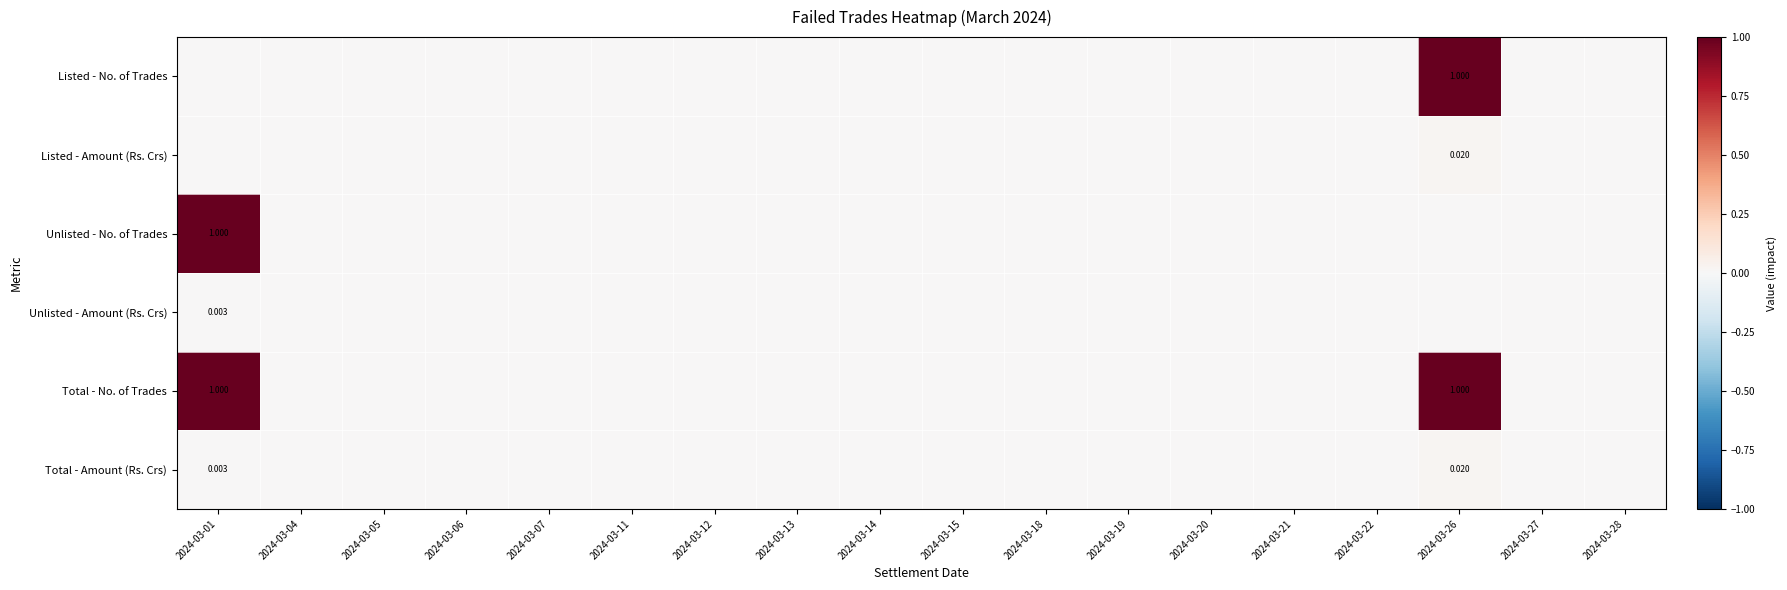

Rank the series by their maximum value, from lowest to highest.

Unlisted - Amount (Rs. Crs), Listed - Amount (Rs. Crs), Total - Amount (Rs. Crs), Listed - No. of Trades, Unlisted - No. of Trades, Total - No. of Trades